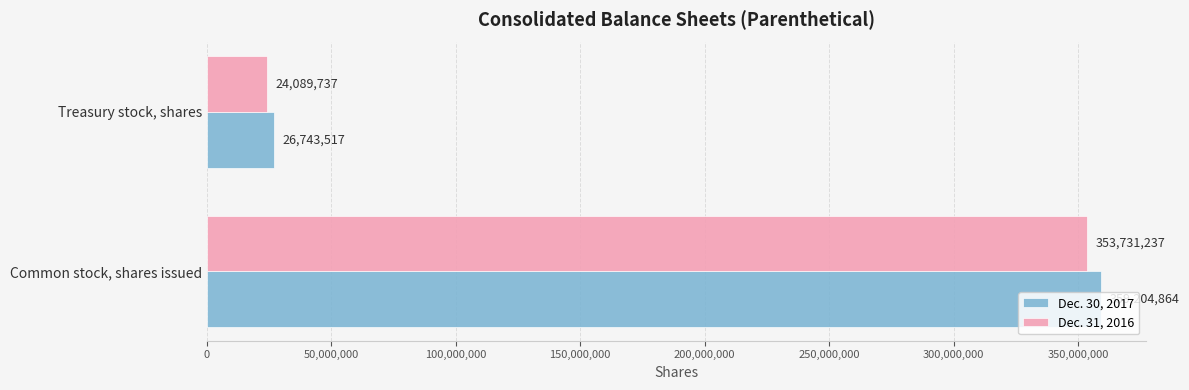

Rank the series at Common stock, shares issued from lowest to highest value.

Dec. 31, 2016, Dec. 30, 2017